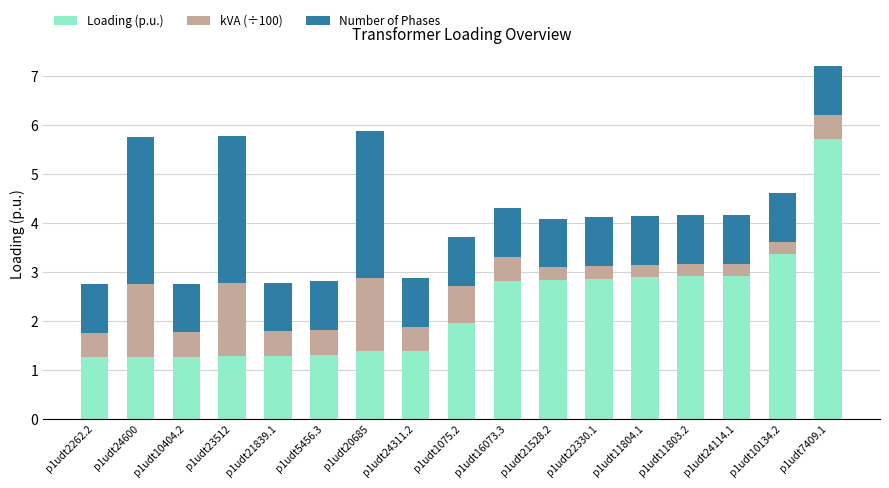

At which category is the sum across all series the highest?

p1udt7409.1